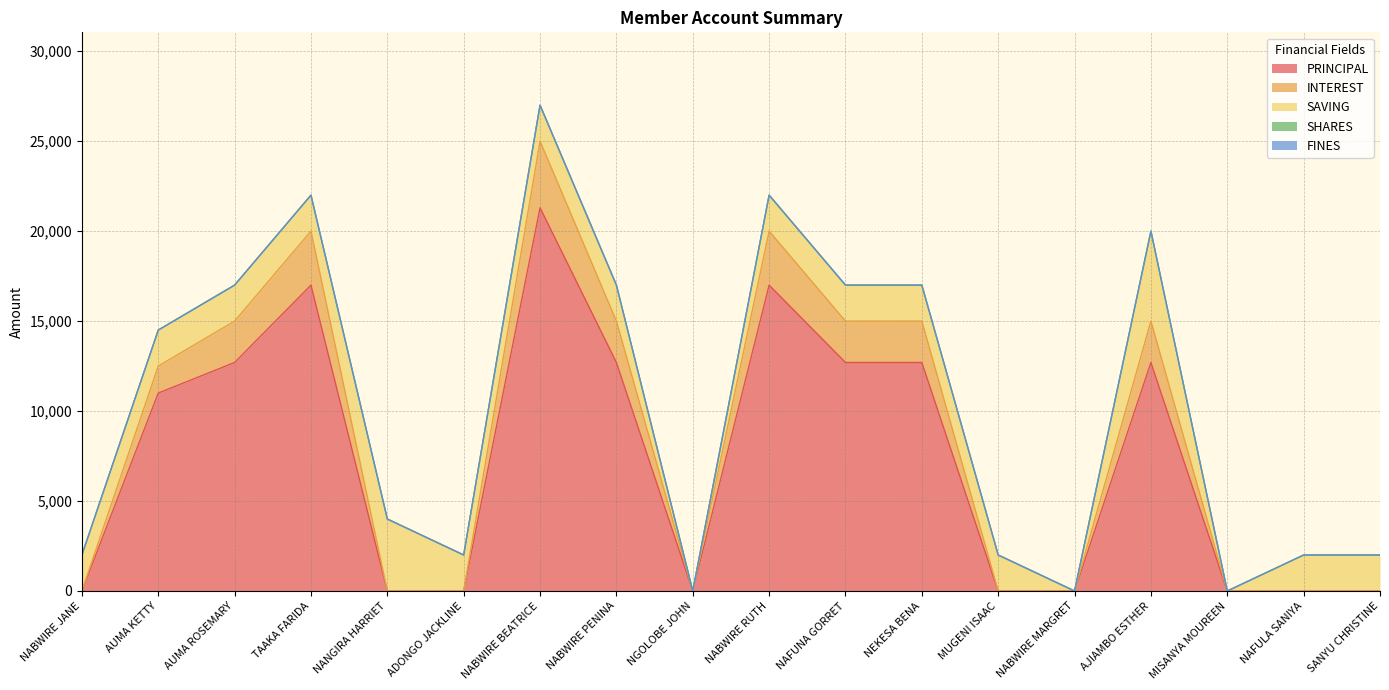

At NGOLOBE JOHN, list the series in order from smallest to largest.

PRINCIPAL, INTEREST, SAVING, SHARES, FINES